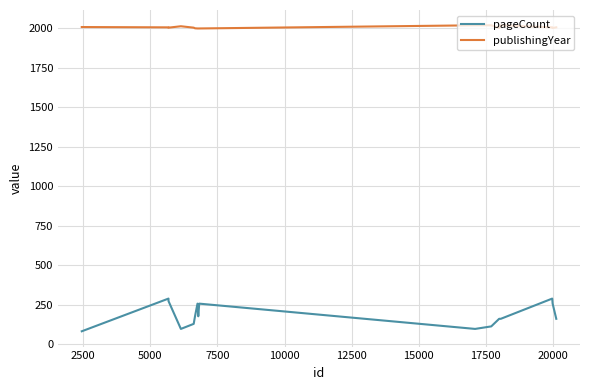

Which series has the largest total across all categories?

publishingYear